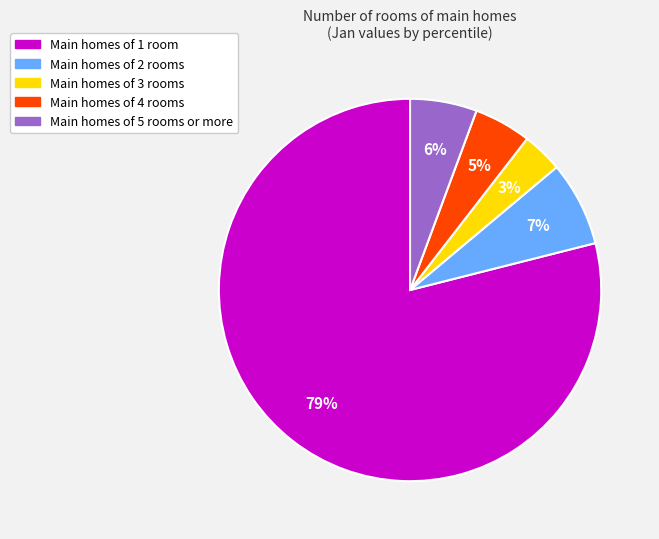

How many slices are in this pie chart?

5